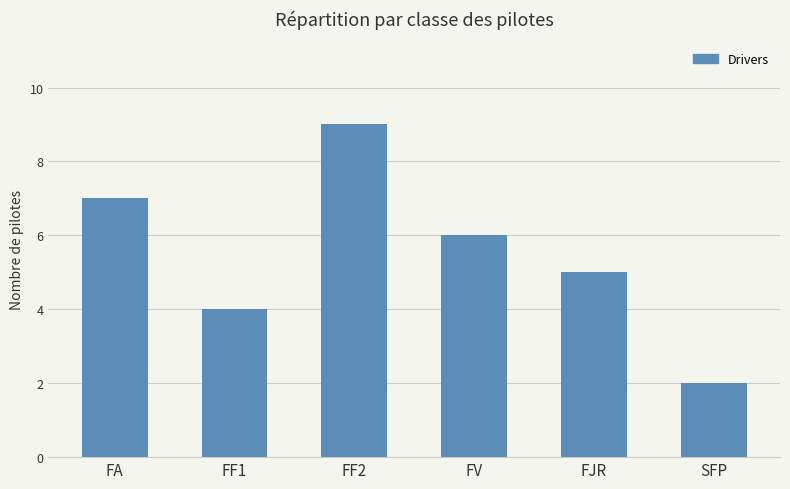

What is the difference between the second highest and second lowest values?

3